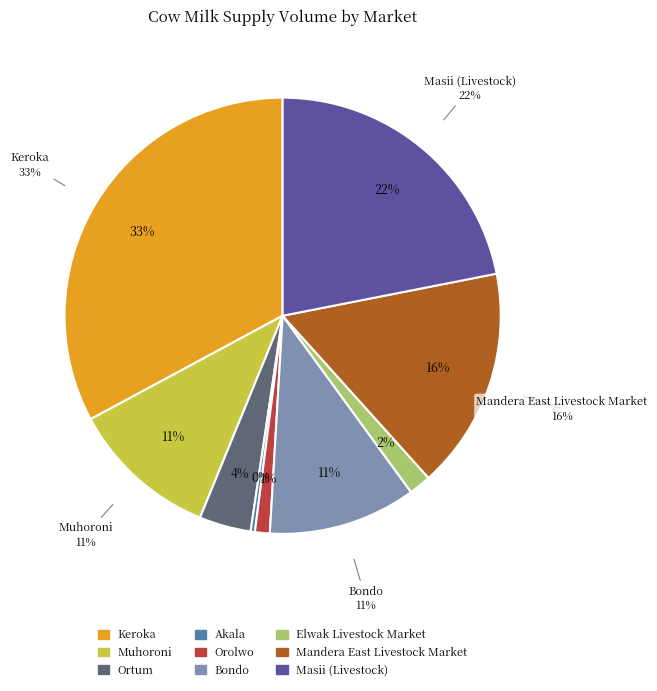

Does Orolwo represent more than half of the total?

No